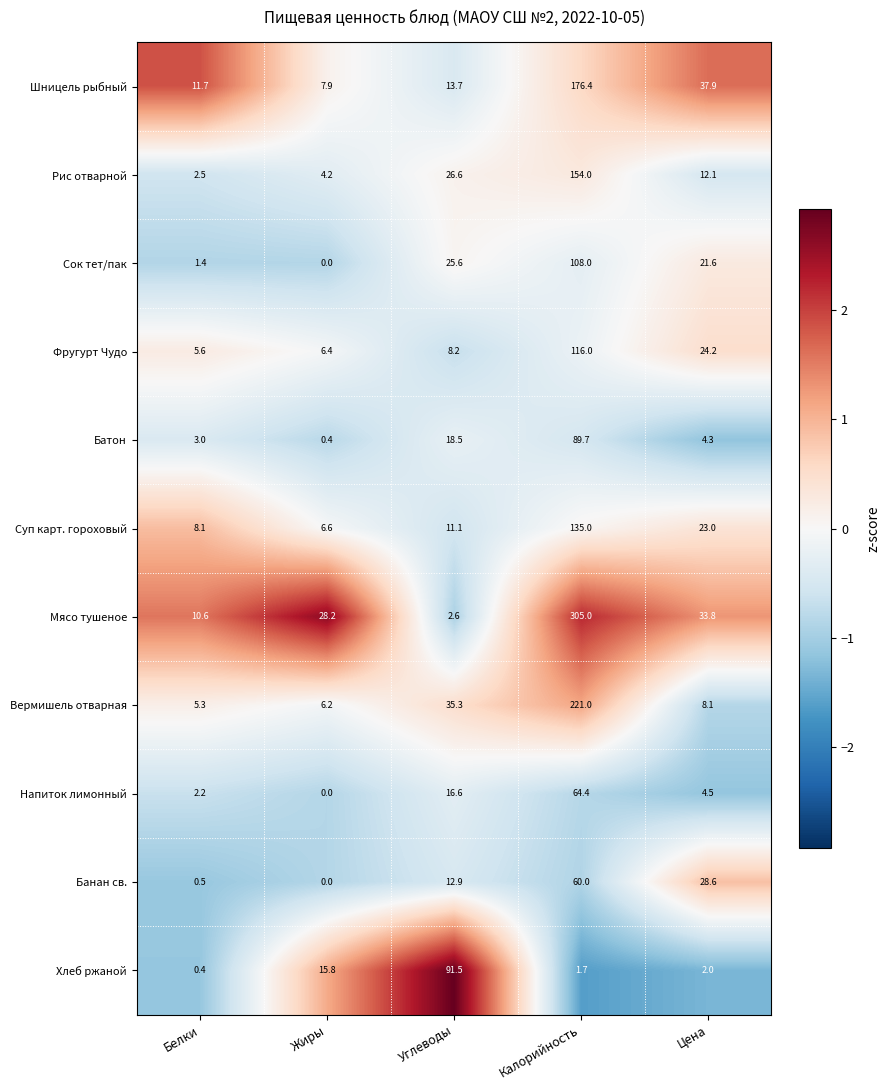

Rank the categories by Батон value from highest to lowest.

Калорийность, Углеводы, Цена, Белки, Жиры